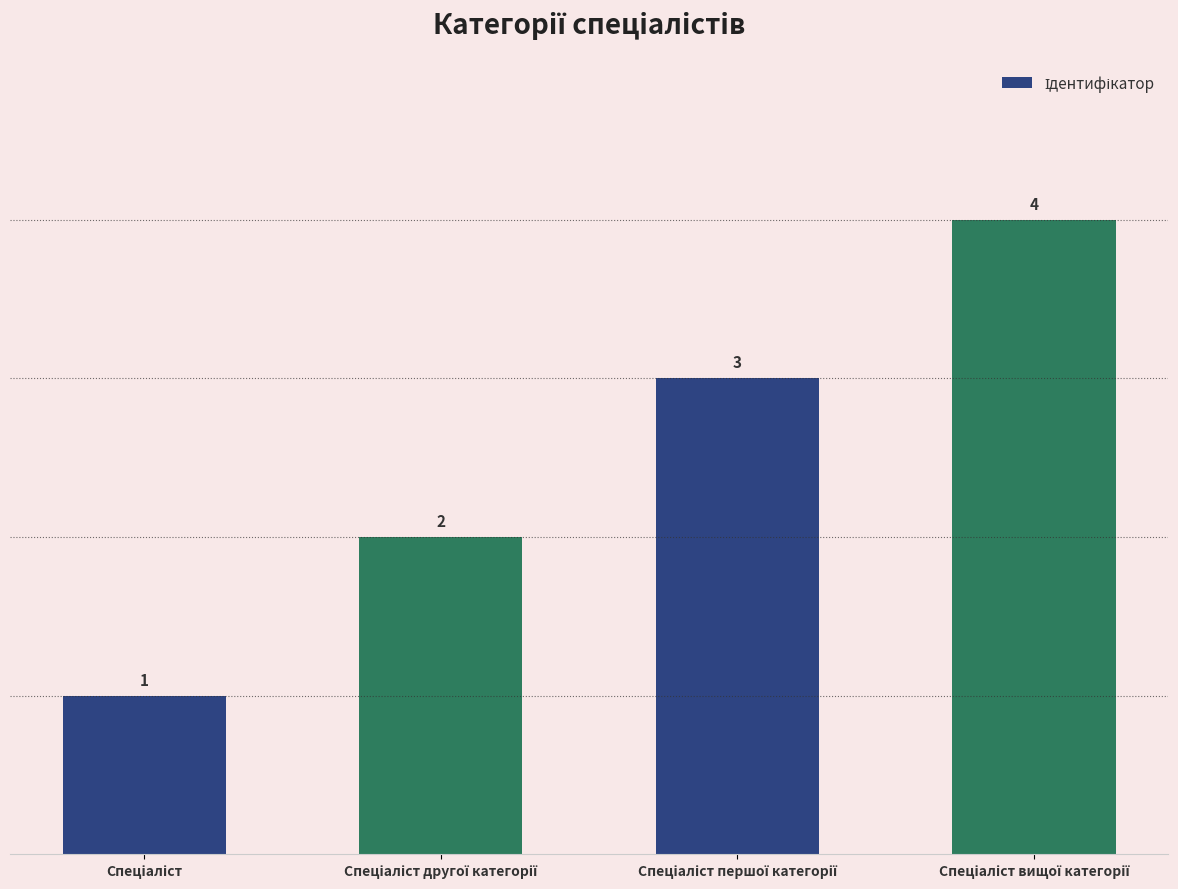

Reading left to right, extract all data points from this chart.

1	2	3	4